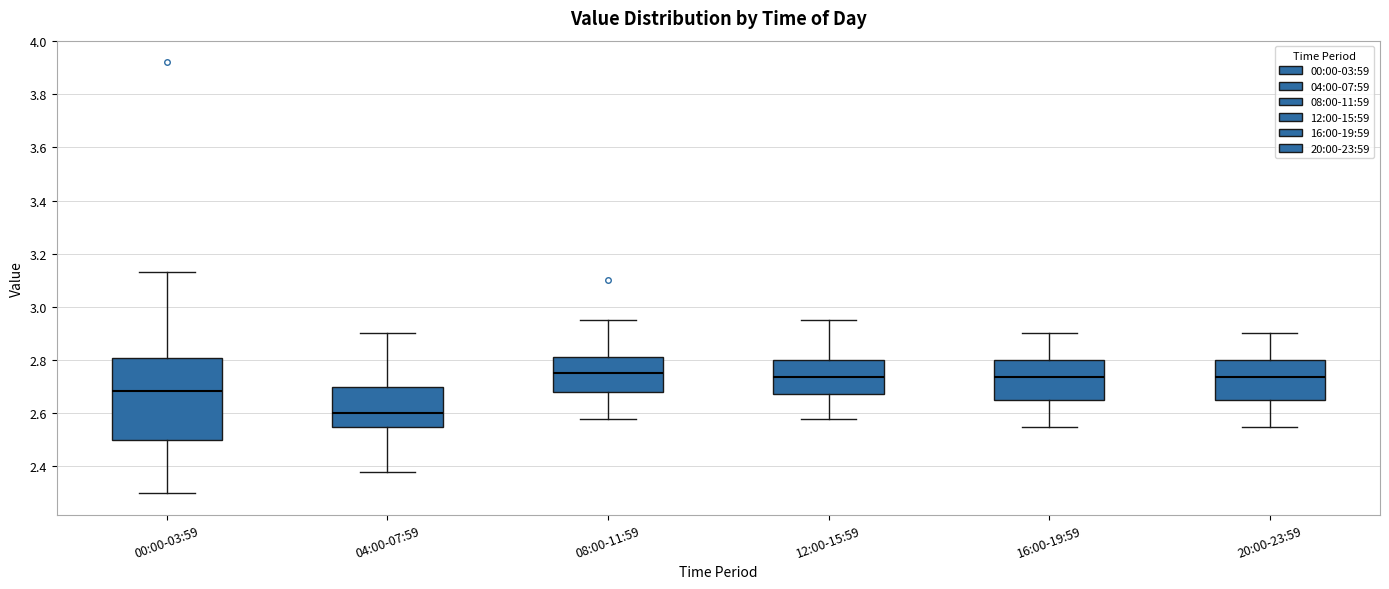

Which box's median line is the lowest?

04:00-07:59